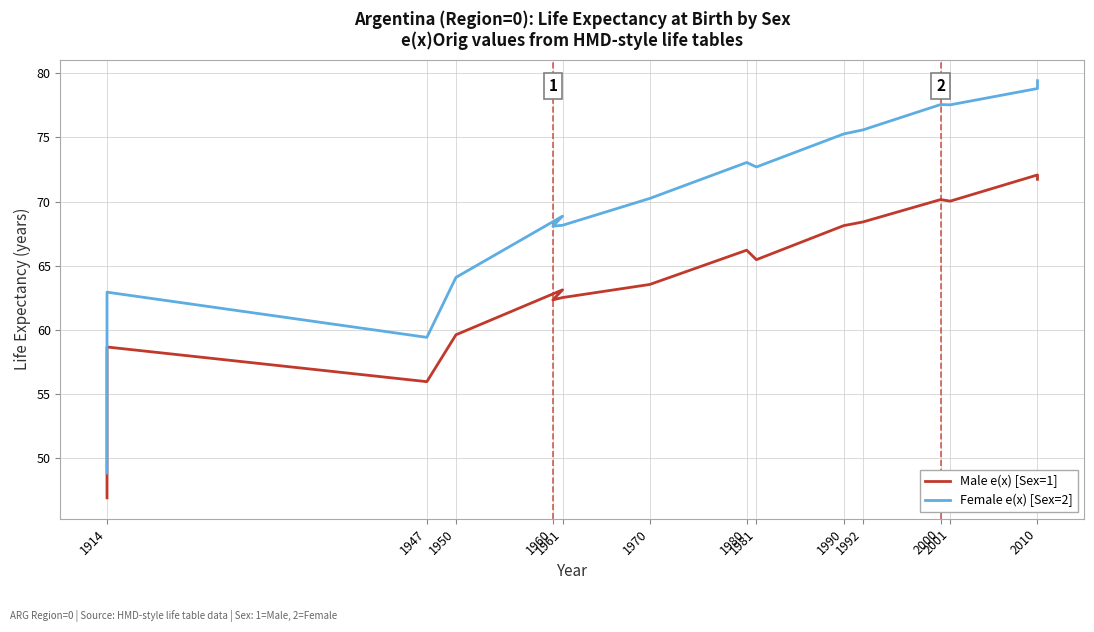

At which category does the chart reach its minimum across all series?

1914